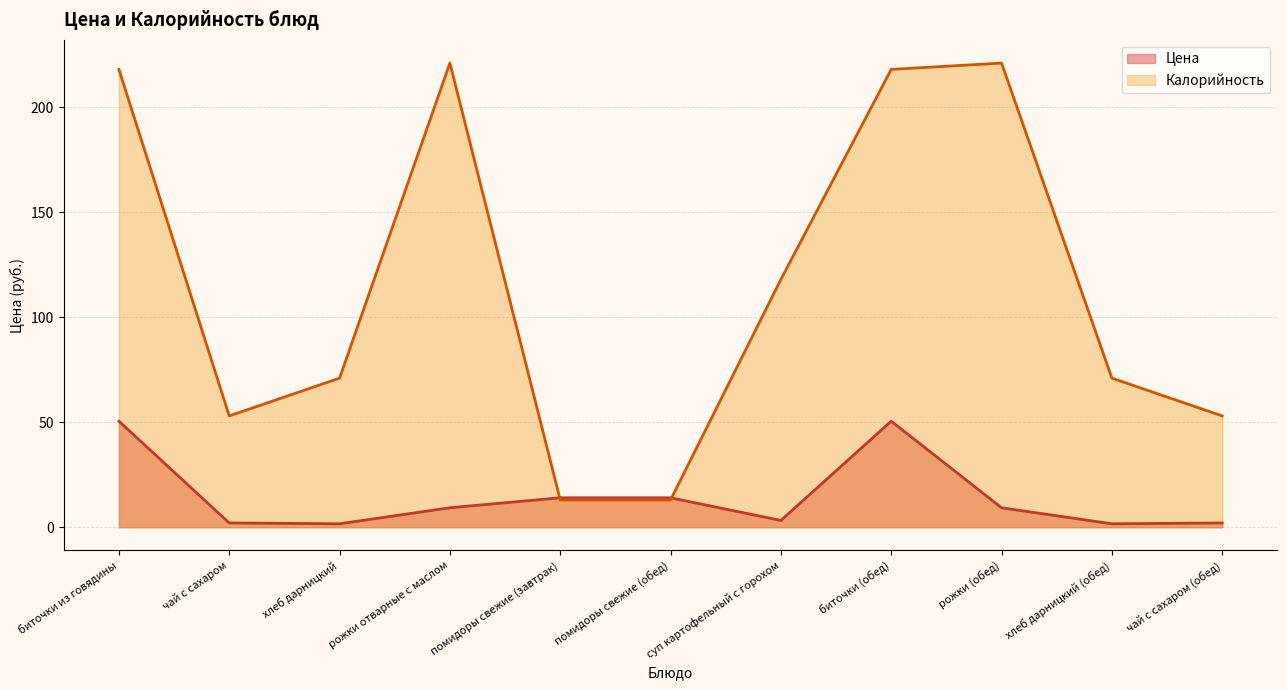

List the labels in order of Калорийность value, smallest first.

помидоры свежие (завтрак), помидоры свежие (обед), чай с сахаром, чай с сахаром (обед), хлеб дарницкий, хлеб дарницкий (обед), суп картофельный с горохом, биточки из говядины, биточки (обед), рожки отварные с маслом, рожки (обед)